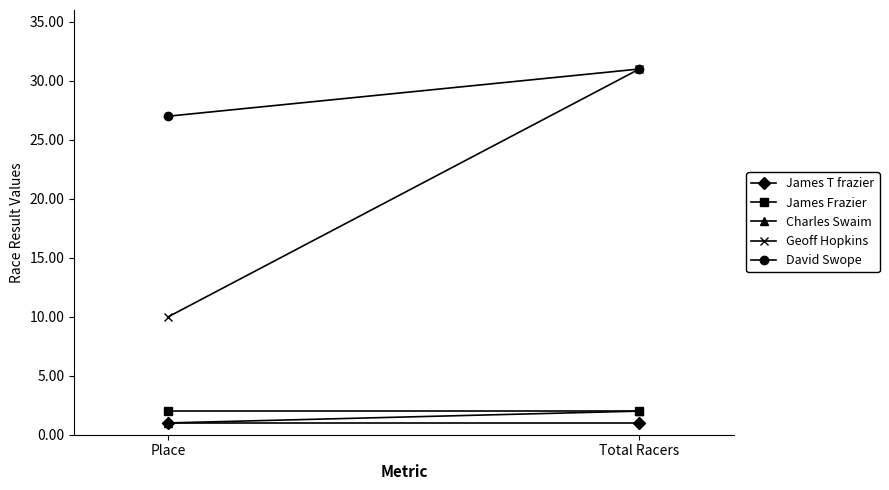

Reading left to right, list all the values displayed in this chart.

James T frazier: Place=1	Total Racers=1
James Frazier: Place=2	Total Racers=2
Charles Swaim: Place=1	Total Racers=2
Geoff Hopkins: Place=10	Total Racers=31
David Swope: Place=27	Total Racers=31